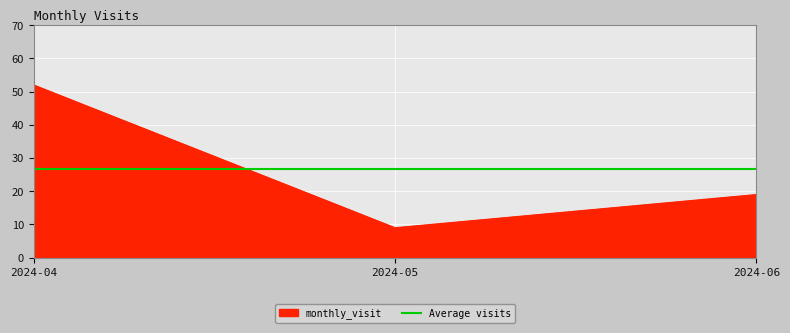

What is the ratio of the value at 2024-05 to the value at 2024-06?

0.5